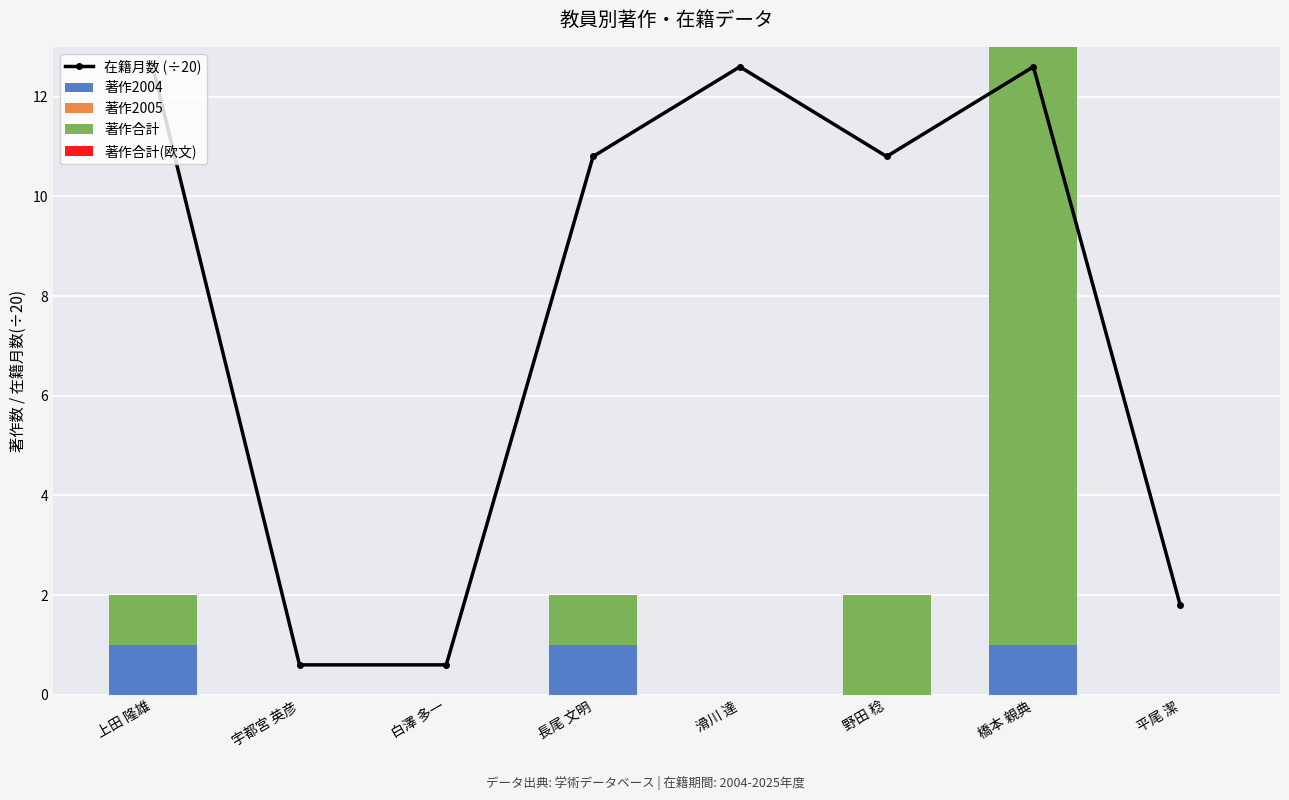

Reading left to right, extract all data points from this chart.

在籍月数 (÷20): 上田 隆雄=12.6	宇都宮 英彦=0.6	白澤 多一=0.6	長尾 文明=10.8	滑川 達=12.6	野田 稔=10.8	橋本 親典=12.6	平尾 潔=1.8
著作2004: 上田 隆雄=1.0	宇都宮 英彦=0.0	白澤 多一=0.0	長尾 文明=1.0	滑川 達=0.0	野田 稔=0.0	橋本 親典=1.0	平尾 潔=0.0
著作2005: 上田 隆雄=0.0	宇都宮 英彦=0.0	白澤 多一=0.0	長尾 文明=0.0	滑川 達=0.0	野田 稔=0.0	橋本 親典=0.0	平尾 潔=0.0
著作合計: 上田 隆雄=1.0	宇都宮 英彦=0.0	白澤 多一=0.0	長尾 文明=1.0	滑川 達=0.0	野田 稔=2.0	橋本 親典=12.0	平尾 潔=0.0
著作合計(欧文): 上田 隆雄=0.0	宇都宮 英彦=0.0	白澤 多一=0.0	長尾 文明=0.0	滑川 達=0.0	野田 稔=0.0	橋本 親典=0.0	平尾 潔=0.0